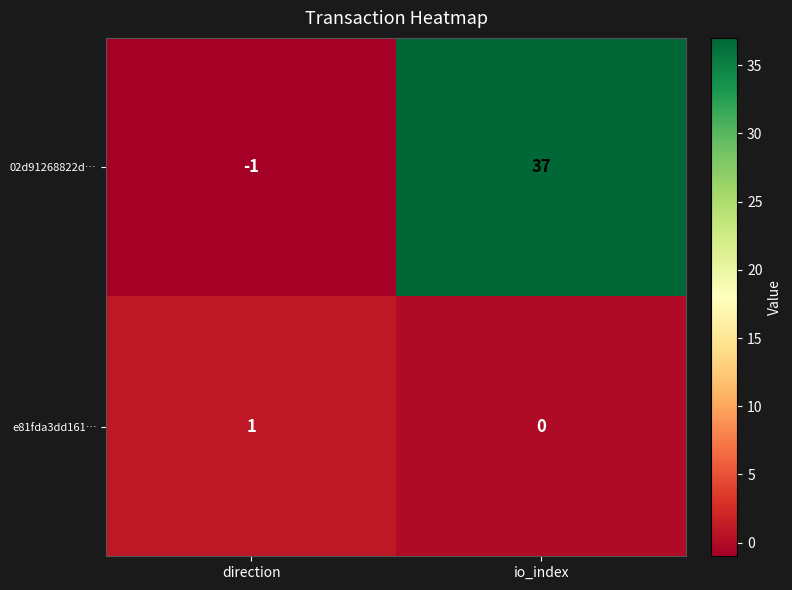

The value of 02d91268822d… at direction is -1. True or false?

True